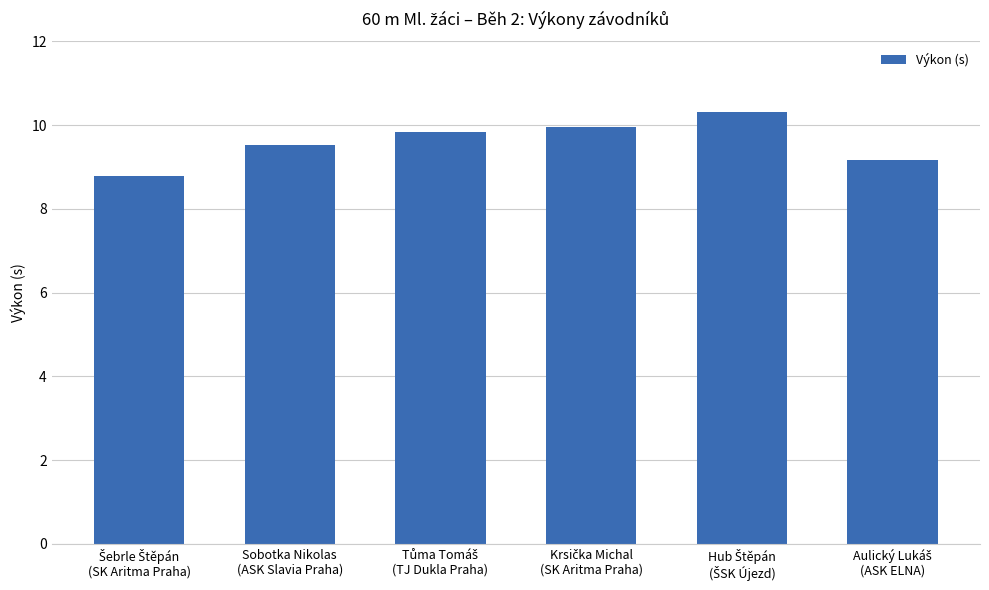

What is the greatest value displayed?

10.3